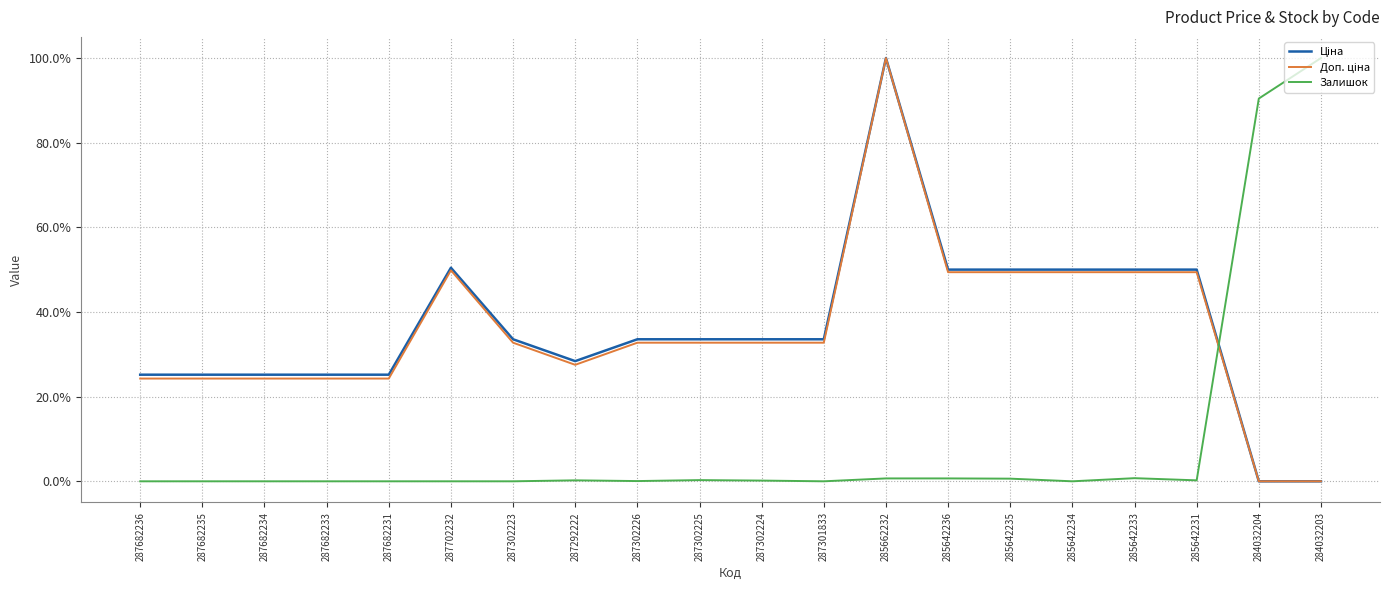

Which category has the highest value in the Залишок series?

284032203